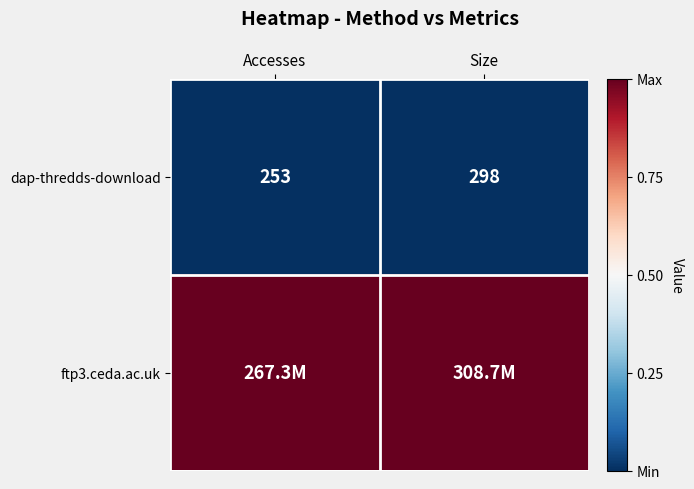

What is the difference between the dap-thredds-download values at Size and Accesses?

45